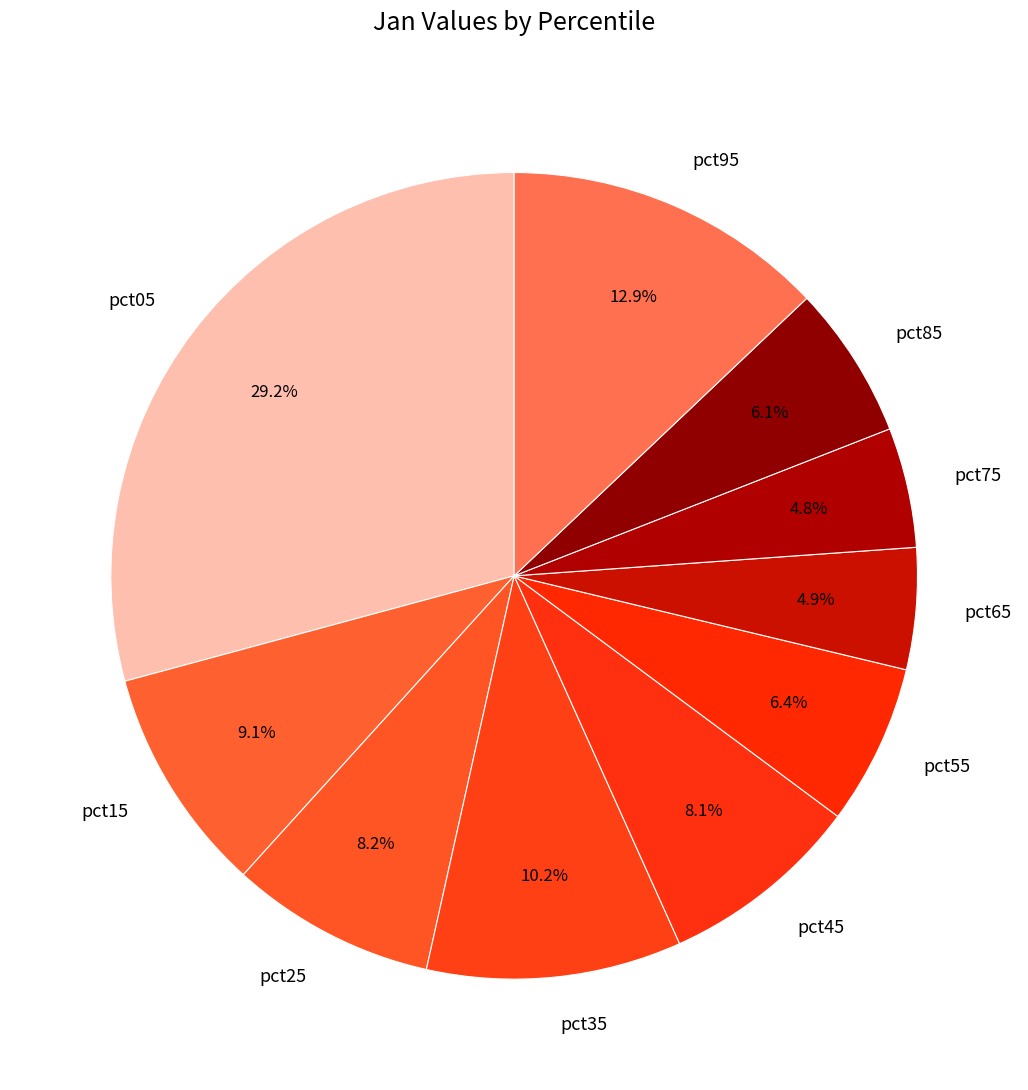

To the nearest percent, what is the difference between the pct65 and pct95 slice percentages?

8%